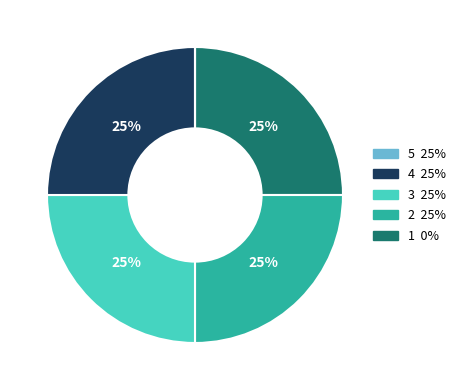

To the nearest percent, what is the difference between the largest and smallest slice percentages?

25%